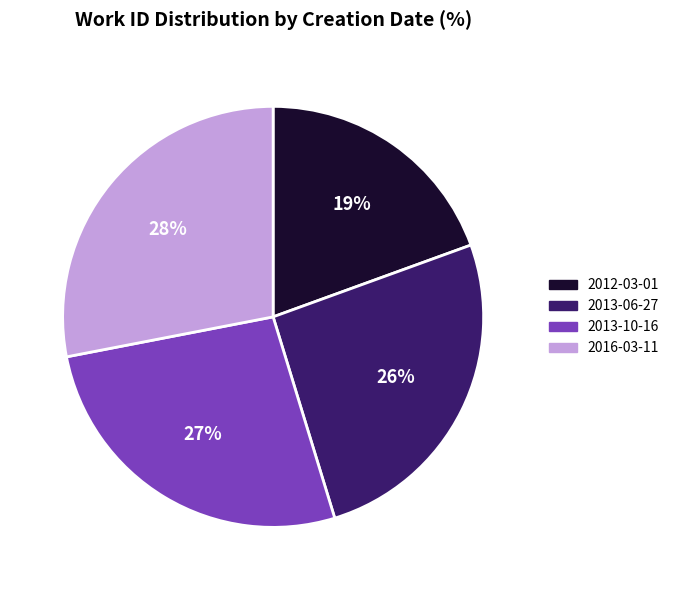

Between 2013-06-27 and 2013-10-16, which is larger?

2013-10-16